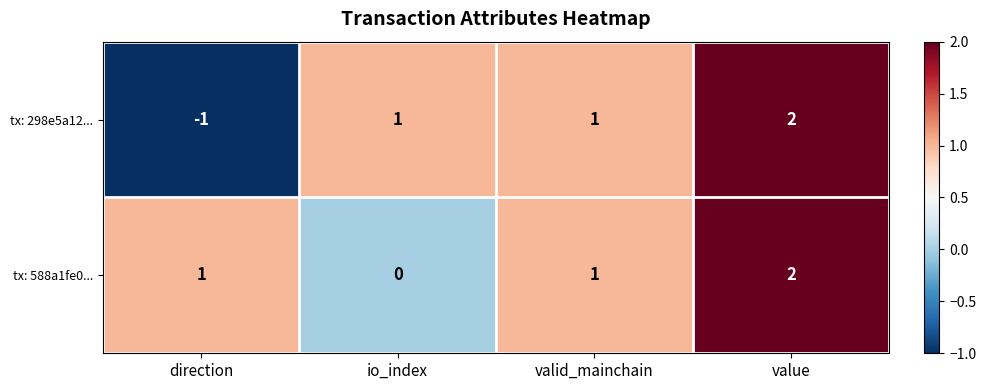

At which label is tx: 298e5a12... closest to 0?

direction